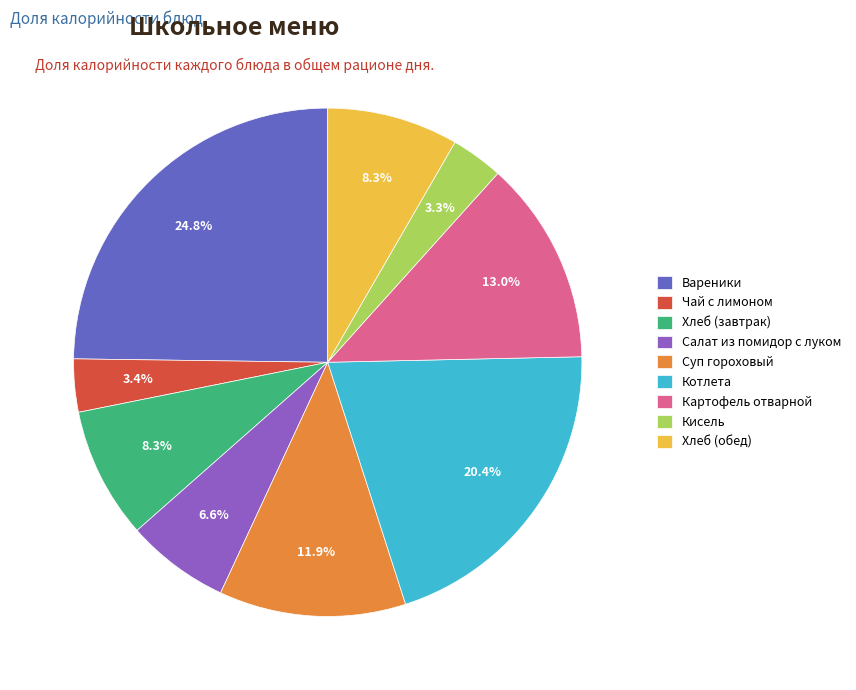

What percentage is the Вареники slice, to the nearest percent?

25%